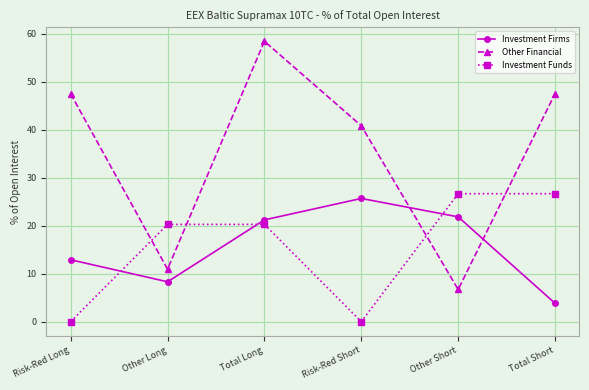

What is the label of the 4th point from the right?

Total Long